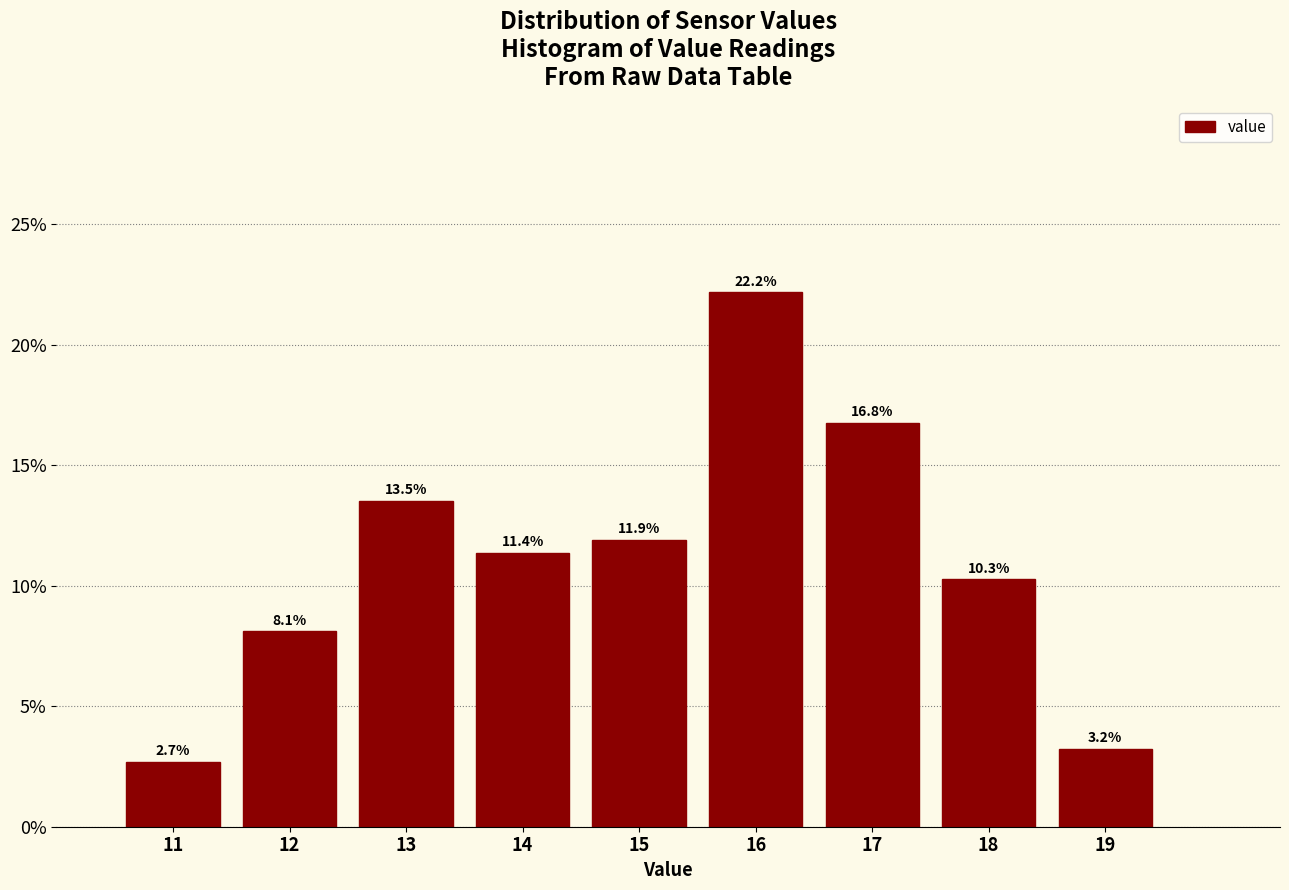

Over which range of the x-axis is the bar tallest?

15.5 to 16.5